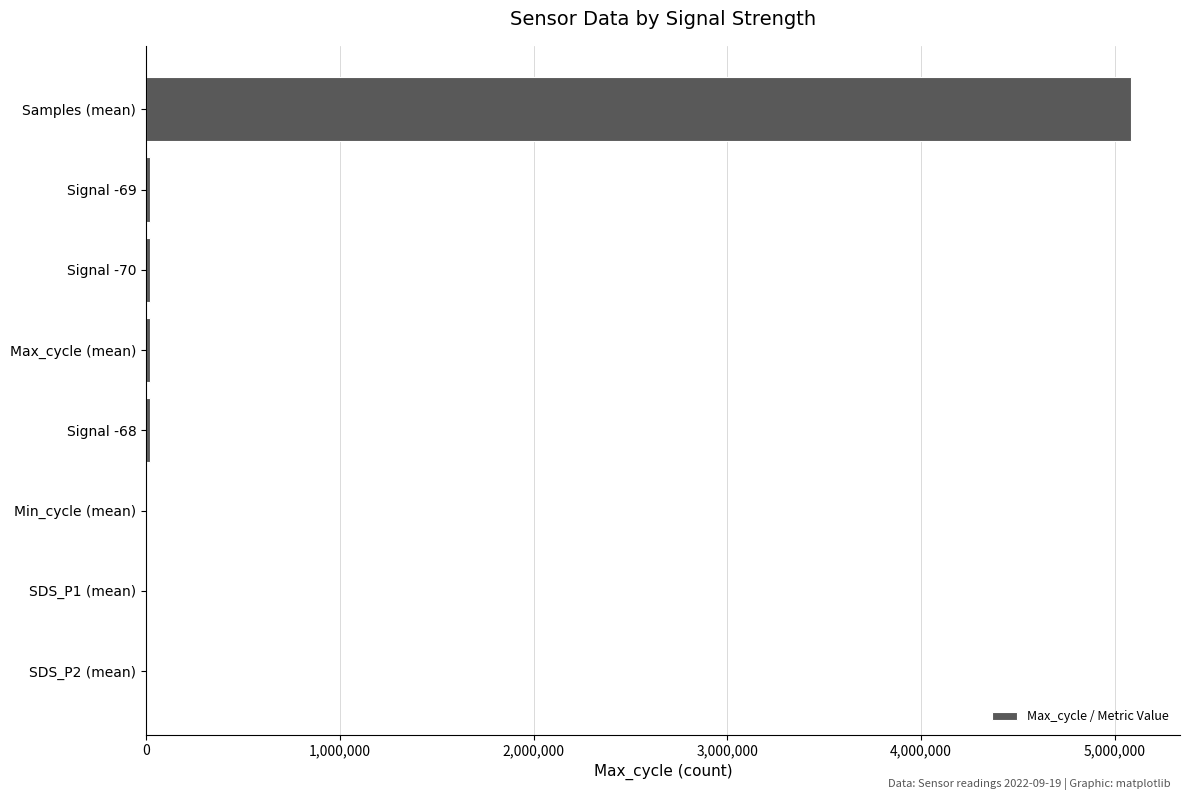

Which category has the highest value across all series?

Samples (mean)